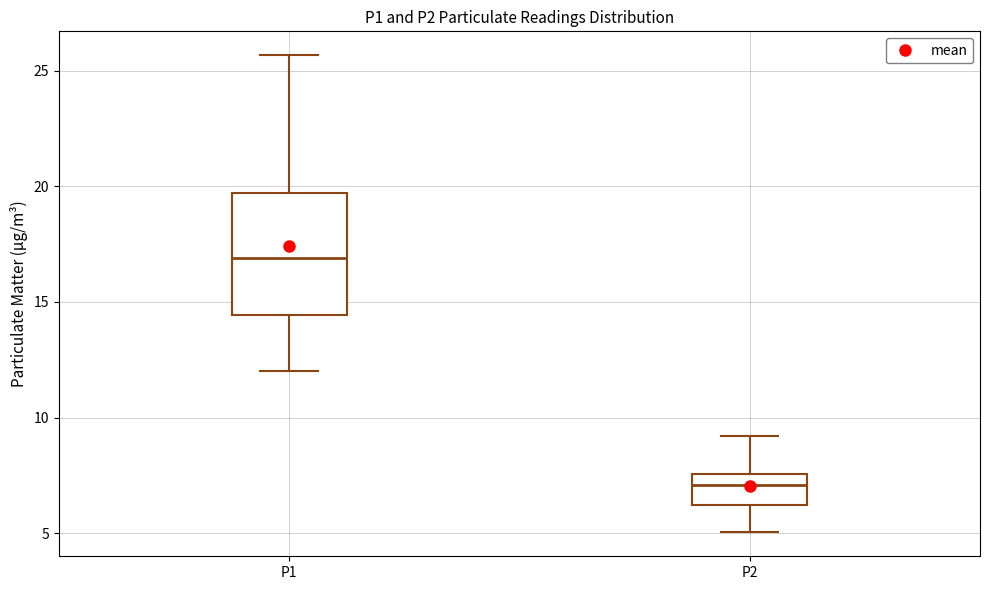

Where does the lower whisker of the box for P1 end on the y-axis? The values are not printed on the chart, so give them approximately, as read against the axis.

12.0